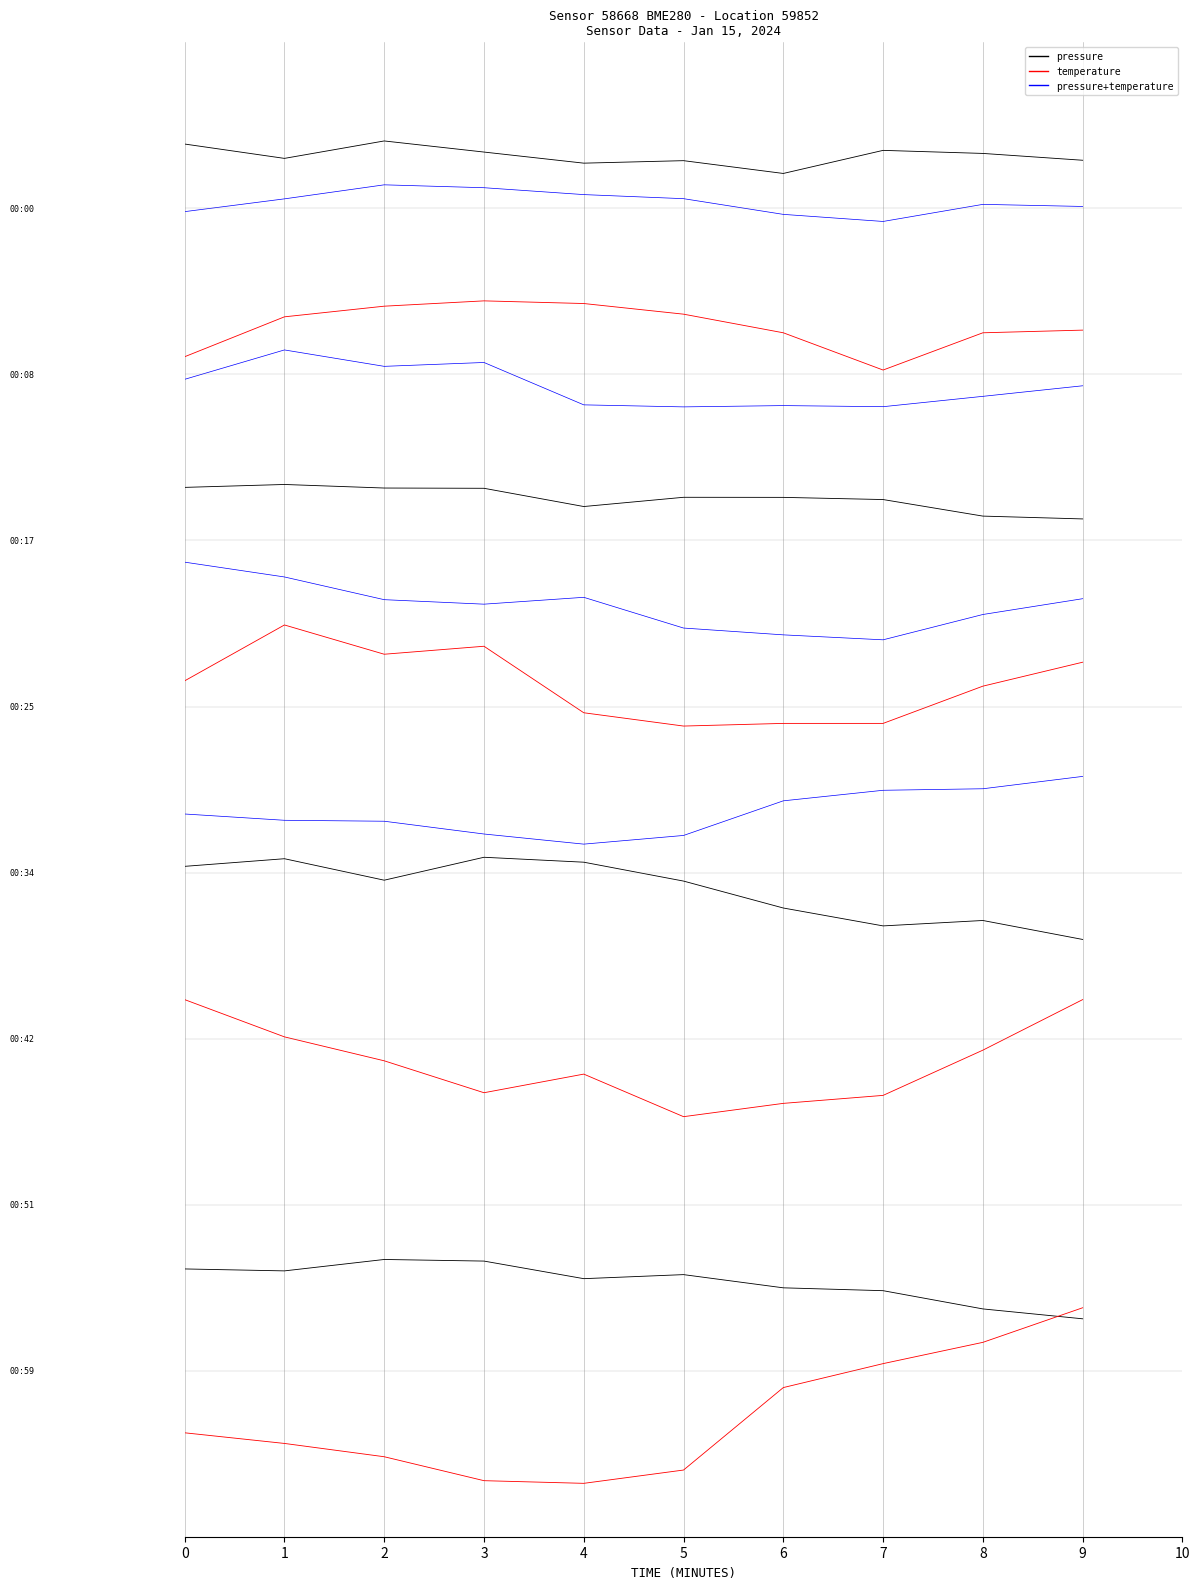

At which label does pressure reach its peak?

2